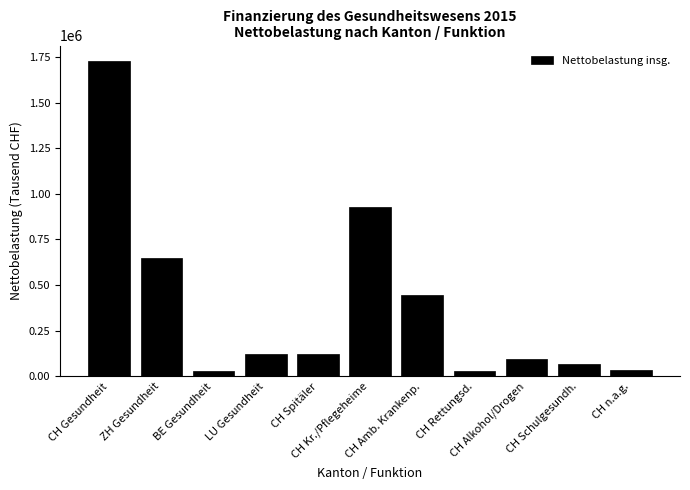

What is the value of the 1st bar from the left?

1726277.7